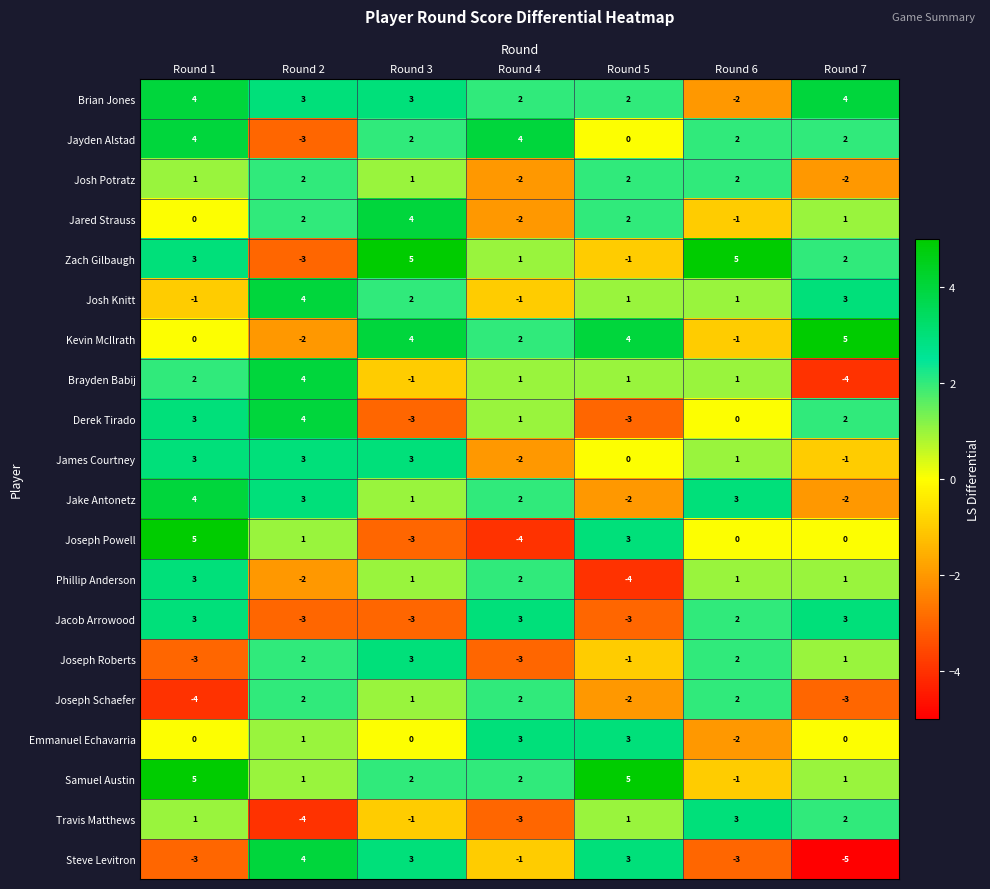

How many data points in Derek Tirado are less than 1?

3